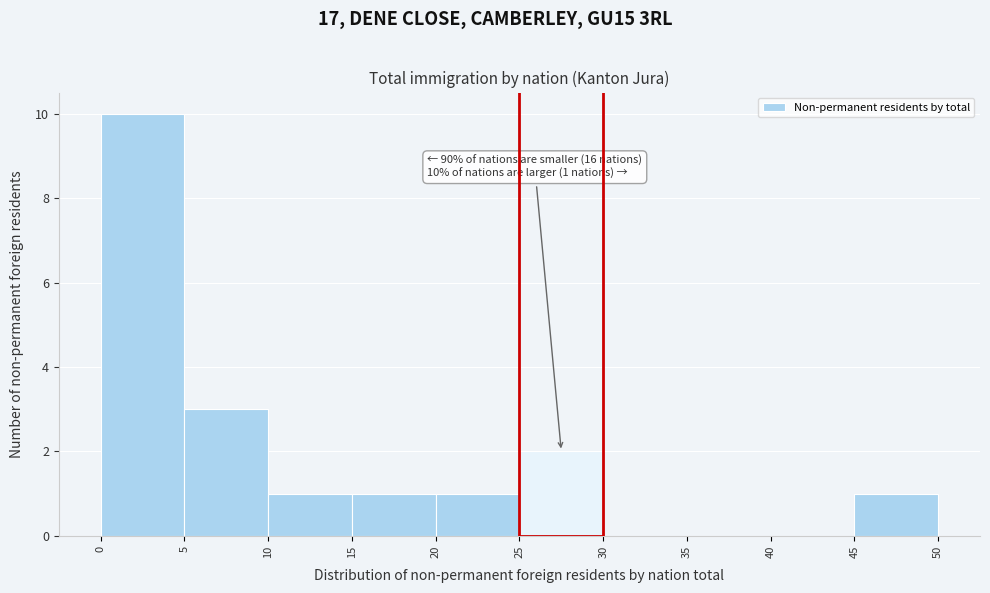

Which range on the x-axis has the tallest bar?

0 to 5